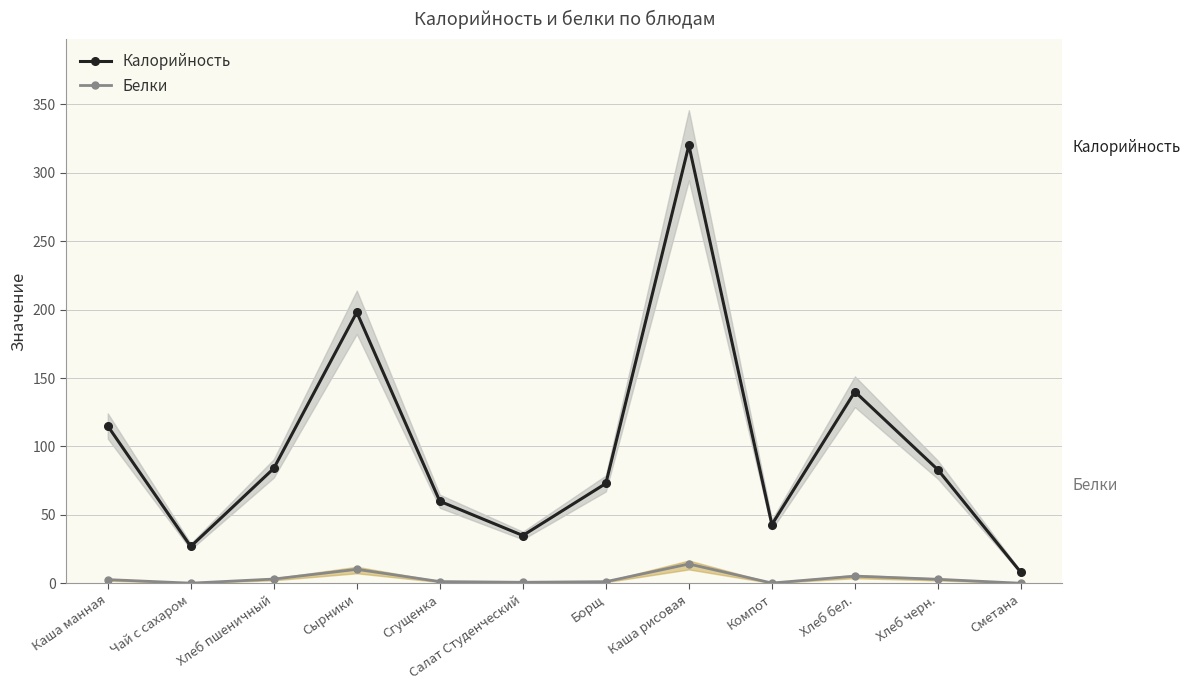

Reading right to left, transcribe all the data shown in this chart.

Калорийность: 8.0	83.0	140.0	43.0	320.0	73.0	35.0	60.0	198.0	84.0	27.0	115.0
Белки: 0.1	3.0	5.3	0.3	14.2	1.3	0.8	1.4	10.3	3.2	0.2	2.8